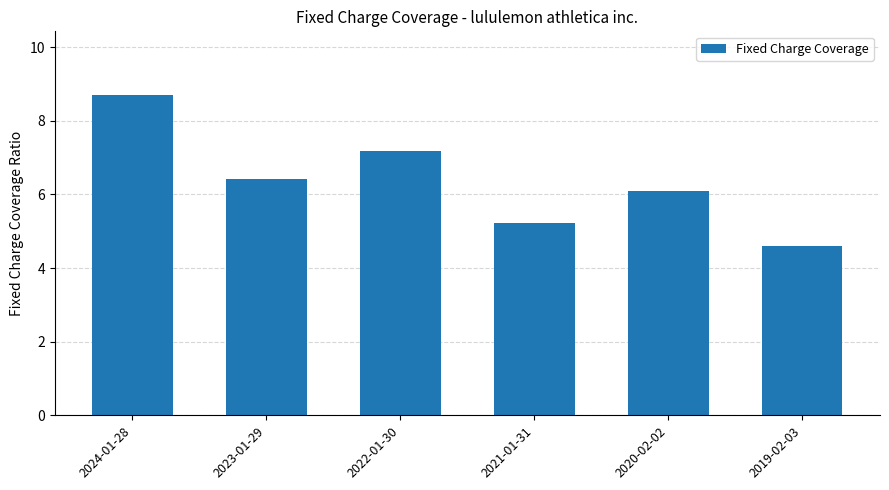

Reading left to right, what are all the values shown in this chart?

2024-01-28=8.7	2023-01-29=6.4	2022-01-30=7.2	2021-01-31=5.2	2020-02-02=6.1	2019-02-03=4.6